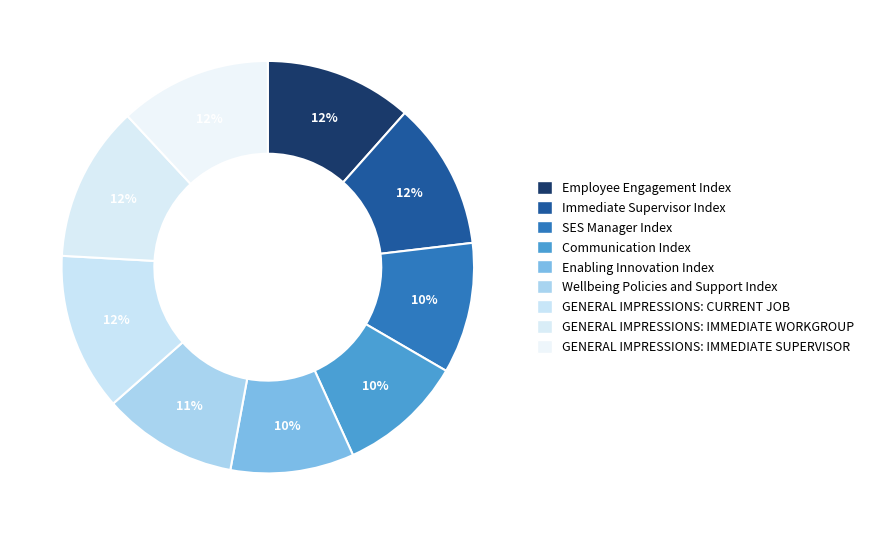

Rank the categories by value from lowest to highest.

Enabling Innovation Index, Communication Index, SES Manager Index, Wellbeing Policies and Support Index, Immediate Supervisor Index, Employee Engagement Index, GENERAL IMPRESSIONS: IMMEDIATE SUPERVISOR, GENERAL IMPRESSIONS: IMMEDIATE WORKGROUP, GENERAL IMPRESSIONS: CURRENT JOB